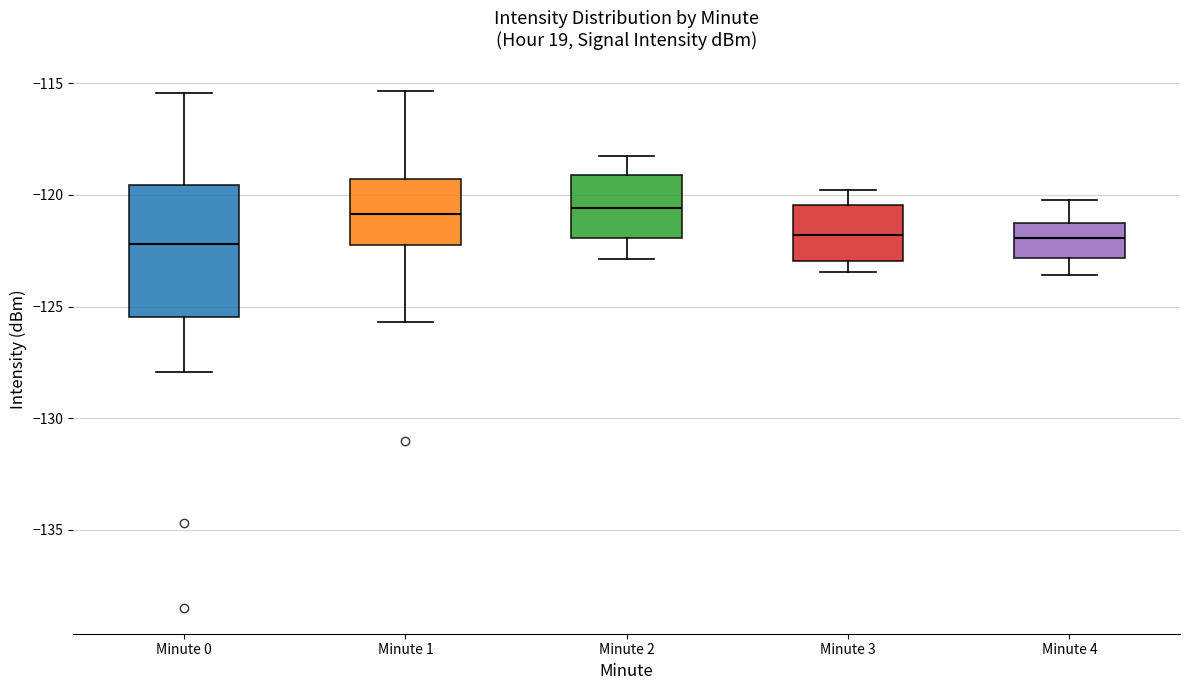

Reading left to right, transcribe this box plot: for each box, give where its median line is, the range the box spans, and where its two whiskers end, as read against the y-axis. The values are not printed on the chart, so give them approximately, as read against the axis.

Minute 0: median -122.0, box -125.5 to -119.5, whiskers -128.0 to -115.5
Minute 1: median -121.0, box -122.0 to -119.5, whiskers -125.5 to -115.5
Minute 2: median -120.5, box -122.0 to -119.0, whiskers -123.0 to -118.0
Minute 3: median -122.0, box -123.0 to -120.5, whiskers -123.5 to -120.0
Minute 4: median -122.0, box -123.0 to -121.0, whiskers -123.5 to -120.0